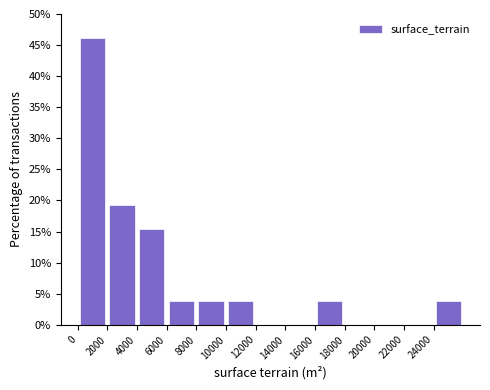

Reading left to right, transcribe this chart: for each bar, give the range it covers on the x-axis and its height. The values are not printed on the chart, so give them approximately, as read against the axis.

0 to 2000: 46.0
2000 to 4000: 19.0
4000 to 6000: 15.5
6000 to 8000: 4.0
8000 to 10000: 4.0
10000 to 12000: 4.0
12000 to 14000: 0
14000 to 16000: 0
16000 to 18000: 4.0
18000 to 20000: 0
20000 to 22000: 0
22000 to 24000: 0
24000 to 26000: 4.0